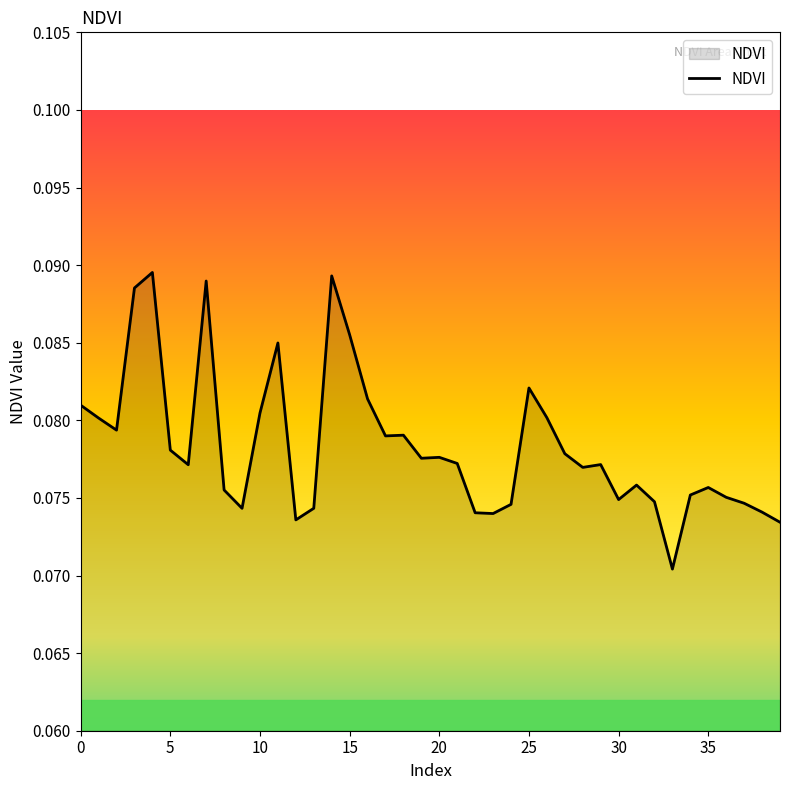

Rank the categories by value from highest to lowest.

4, 14, 7, 3, 15, 11, 25, 16, 0, 10, 26, 1, 2, 18, 17, 5, 27, 20, 19, 21, 29, 6, 28, 31, 35, 8, 34, 36, 30, 32, 37, 24, 13, 9, 38, 22, 23, 12, 39, 33